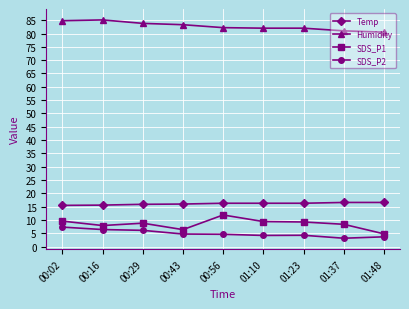

What is the sum of the SDS_P2 values at 01:37 and 00:02?

10.5